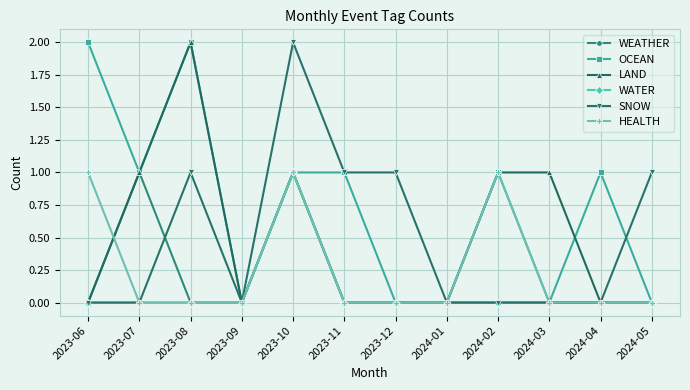

What are all the series names shown in the legend?

WEATHER, OCEAN, LAND, WATER, SNOW, HEALTH